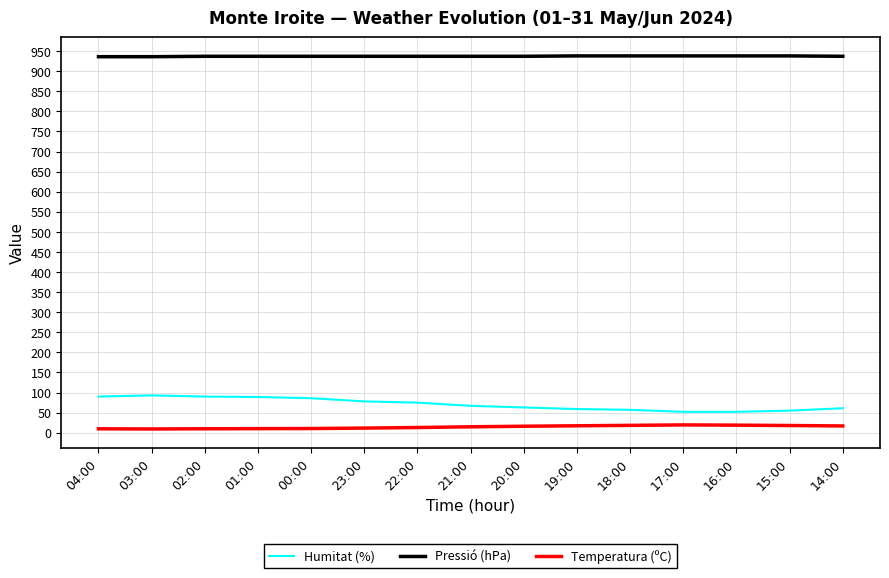

Which series has the largest total across all categories?

Pressió (hPa)